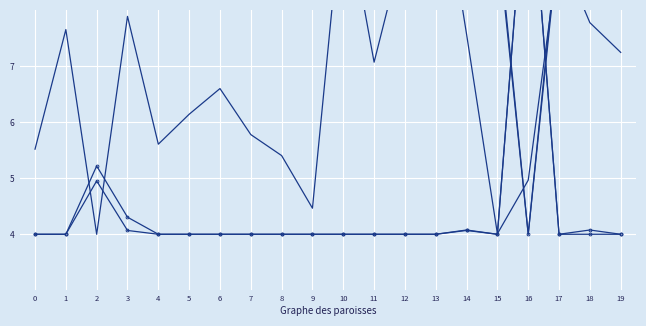

Reading left to right, what are all the values shown in this chart?

Feb Membership: 0=4.0	1=4.0	2=5.0	3=4.1	4=4.0	5=4.0	6=4.0	7=4.0	8=4.0	9=4.0	10=4.0	11=4.0	12=4.0	13=4.0	14=4.1	15=4.0	16=11.0	17=4.0	18=4.0	19=4.0
Oct Membership: 0=4.0	1=4.0	2=5.2	3=4.3	4=4.0	5=4.0	6=4.0	7=4.0	8=4.0	9=4.0	10=4.0	11=4.0	12=4.0	13=4.0	14=4.1	15=4.0	16=11.0	17=4.0	18=4.1	19=4.0
Change in Membership: 0=9.5	1=9.5	2=10.5	3=11.0	4=9.5	5=9.5	6=9.5	7=9.5	8=9.5	9=9.5	10=9.5	11=9.5	12=9.5	13=9.5	14=9.5	15=9.5	16=4.0	17=9.5	18=10.0	19=9.5
Per Pupil Cost: 0=5.5	1=7.6	2=4.0	3=7.9	4=5.6	5=6.1	6=6.6	7=5.8	8=5.4	9=4.5	10=10.1	11=7.1	12=9.2	13=11.0	14=7.6	15=4.0	16=5.0	17=9.1	18=7.8	19=7.2
Total Cost Allocation: 0=9.3	1=9.3	2=10.2	3=11.0	4=9.3	5=9.3	6=9.3	7=9.3	8=9.3	9=9.3	10=9.3	11=9.3	12=9.3	13=9.3	14=9.3	15=9.3	16=4.0	17=9.3	18=9.9	19=9.3